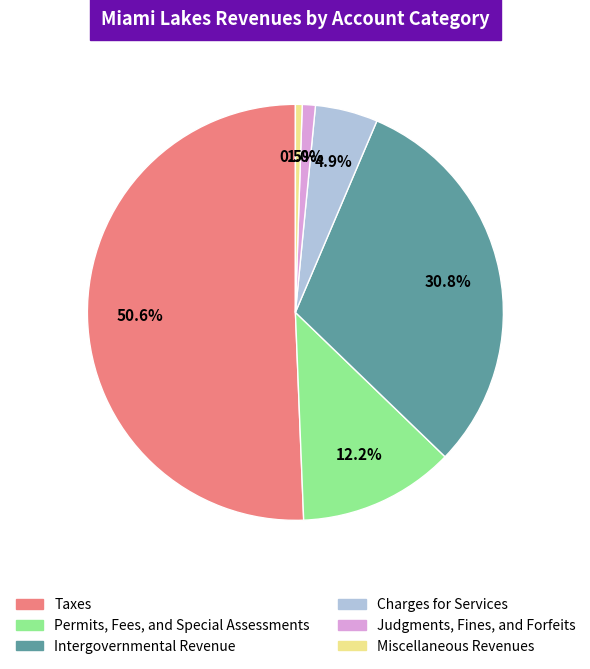

Is it true that Intergovernmental Revenue is 18% of the pie?

False